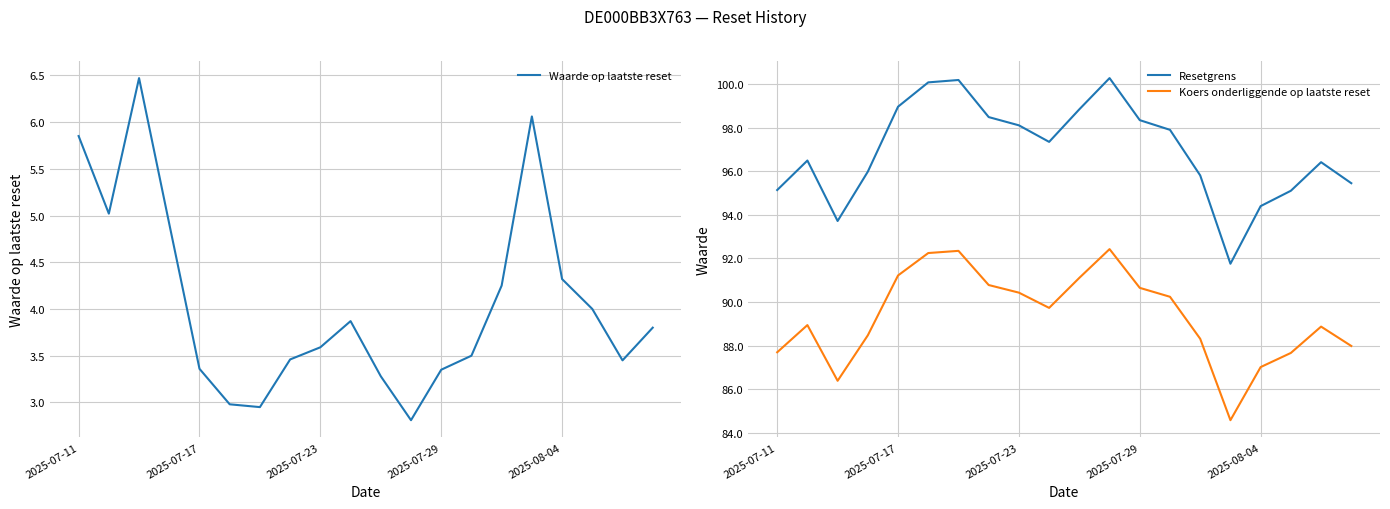

Reading right to left, list all the values displayed in this chart.

Waarde op laatste reset: 3.8	3.5	4.0	4.3	6.1	4.2	3.5	3.4	2.8	3.3	3.9	3.6	3.5	3.0	3.0	3.4	4.9	6.5	5.0	5.8
Resetgrens: 95.5	96.4	95.1	94.4	91.8	95.8	97.9	98.4	100.3	98.9	97.4	98.1	98.5	100.2	100.1	99.0	96.0	93.7	96.5	95.1
Koers onderliggende op laatste reset: 88.0	88.9	87.7	87.0	84.6	88.3	90.2	90.7	92.4	91.1	89.7	90.4	90.8	92.3	92.2	91.2	88.5	86.4	88.9	87.7